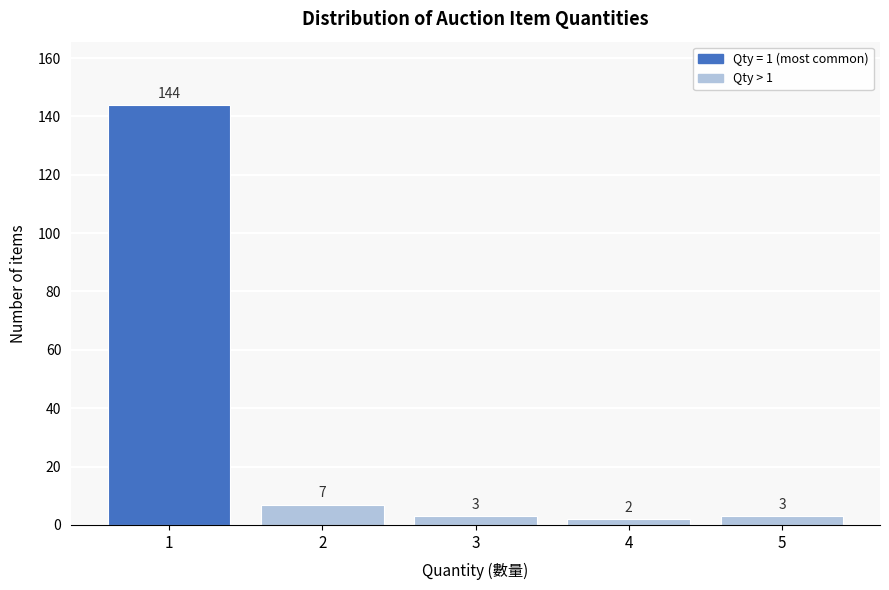

Reading left to right, transcribe all the data shown in this chart.

144	7	3	2	3